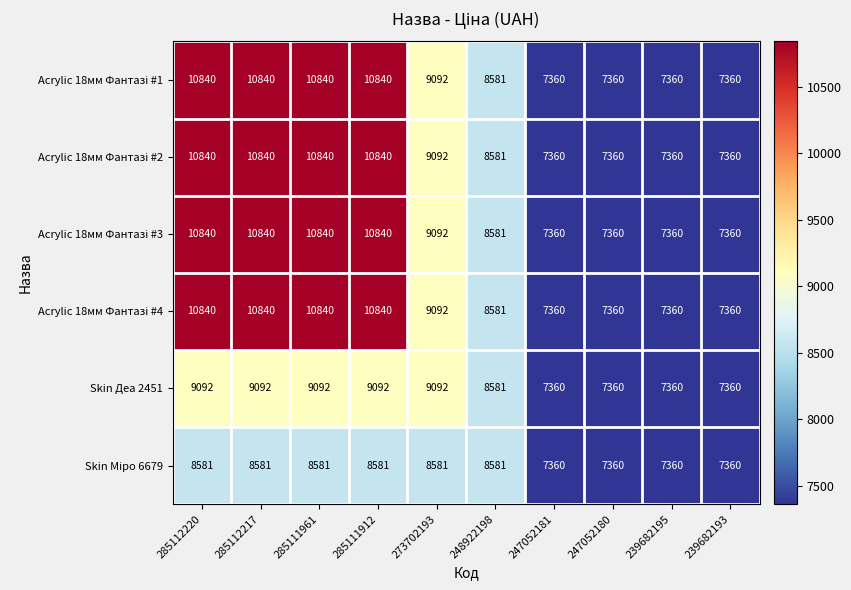

What is the approximate value of Skin Деа 2451 at 285111912, to the nearest 50?

9100